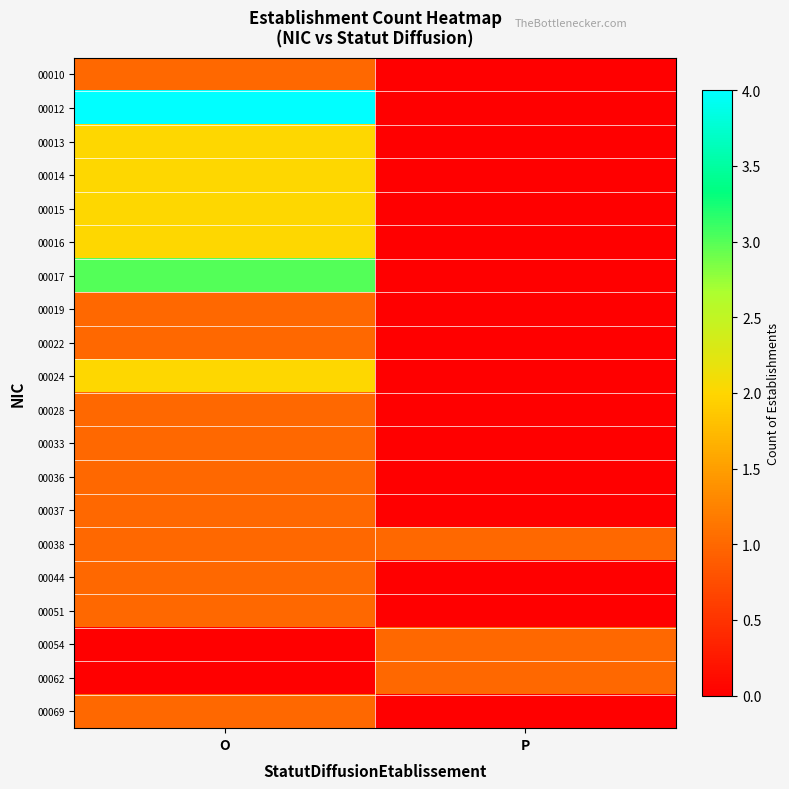

How many data points does each series have?

2